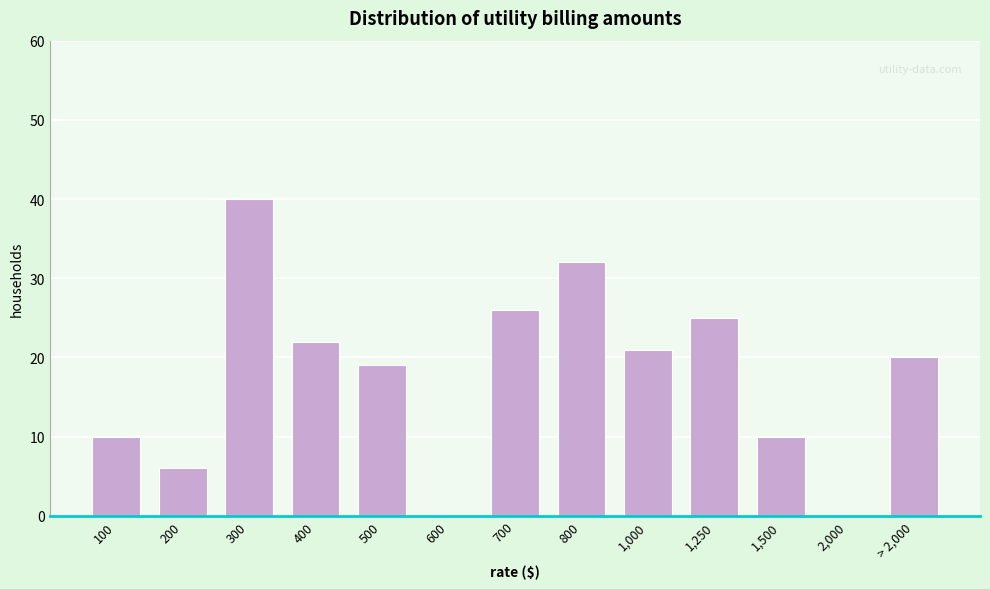

Reading left to right, what are all the values shown in this chart?

100=10	200=6	300=40	400=22	500=19	600=0	700=26	800=32	1,000=21	1,250=25	1,500=10	2,000=0	> 2,000=20